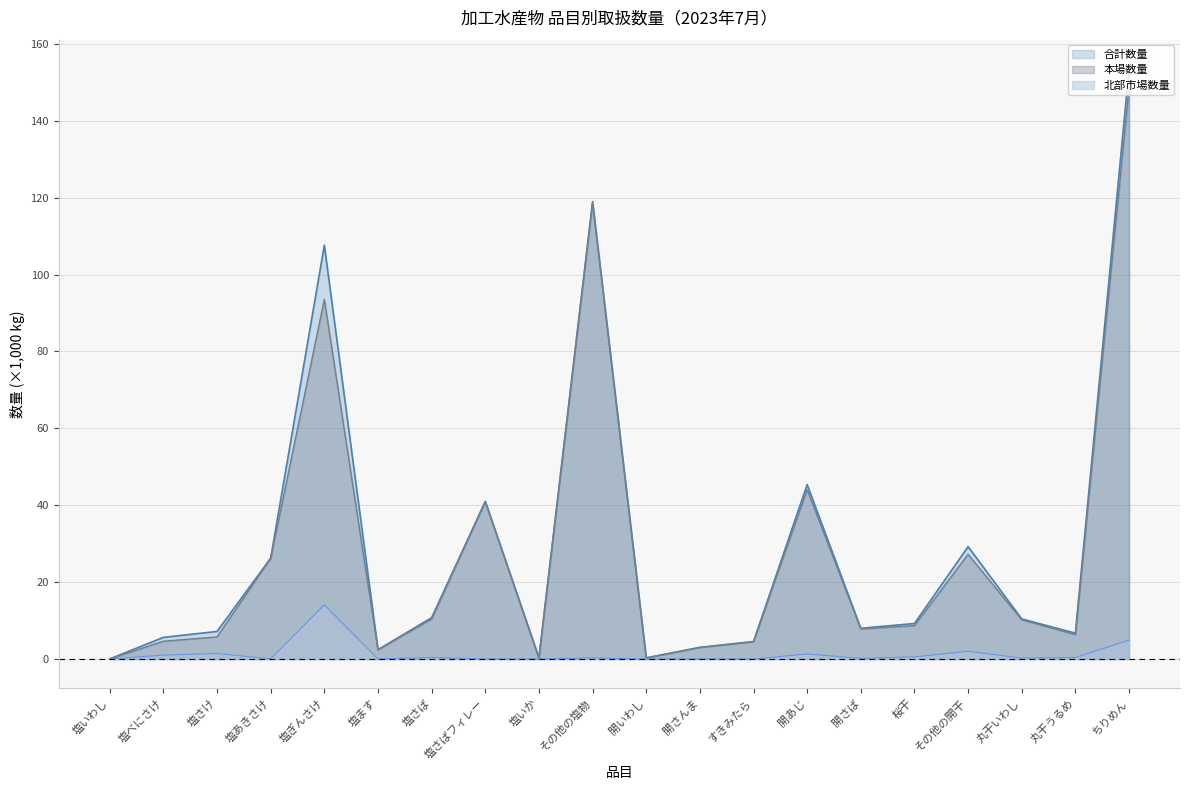

What is the difference between the maximum and minimum values in the 北部市場数量 series?

14.1